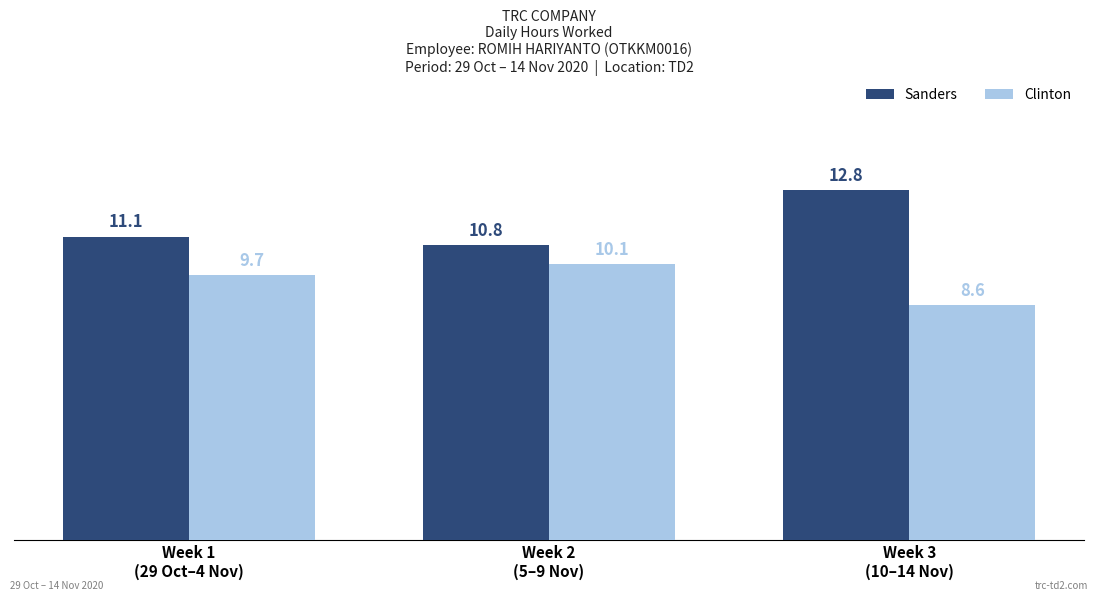

What is the minimum value shown in the chart?

8.6